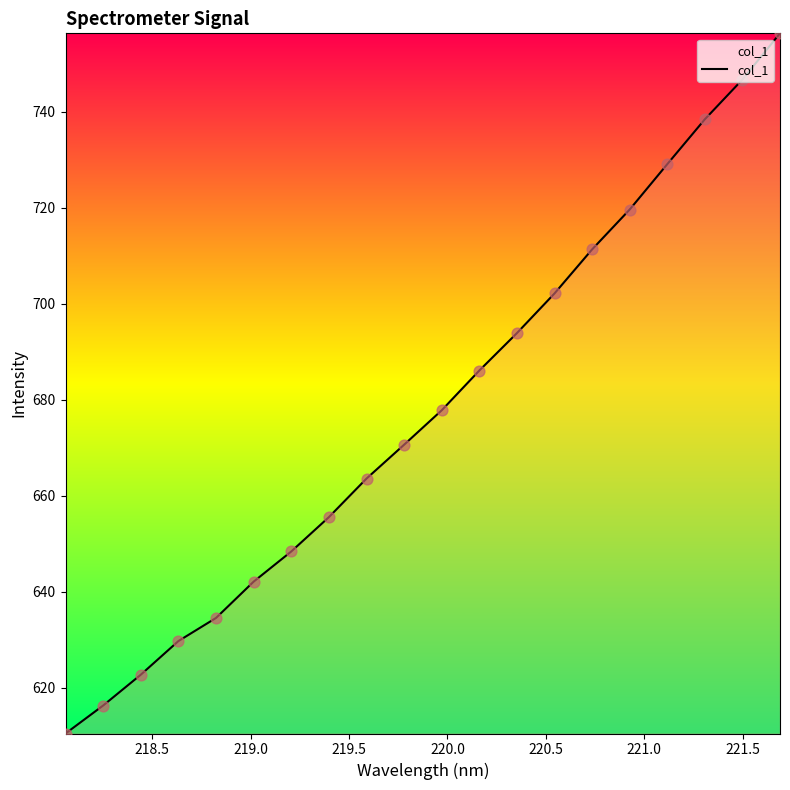

What is the difference between the maximum and minimum values?

145.8